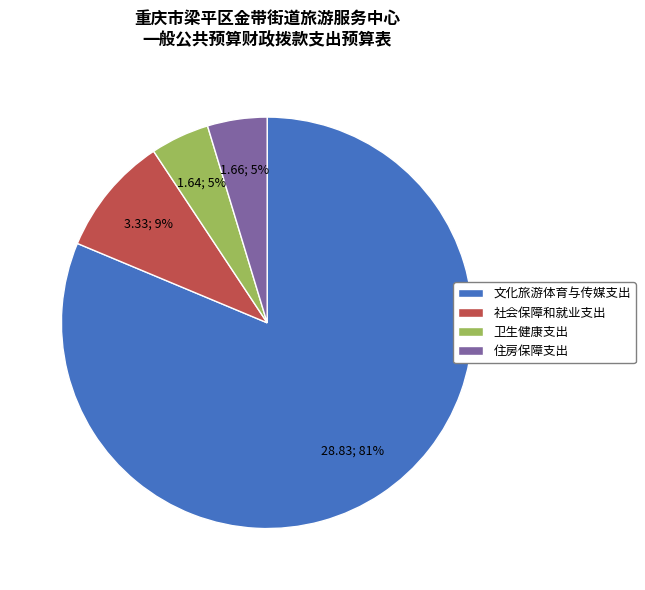

Combined, do 文化旅游体育与传媒支出 and 住房保障支出 account for over 50%?

Yes